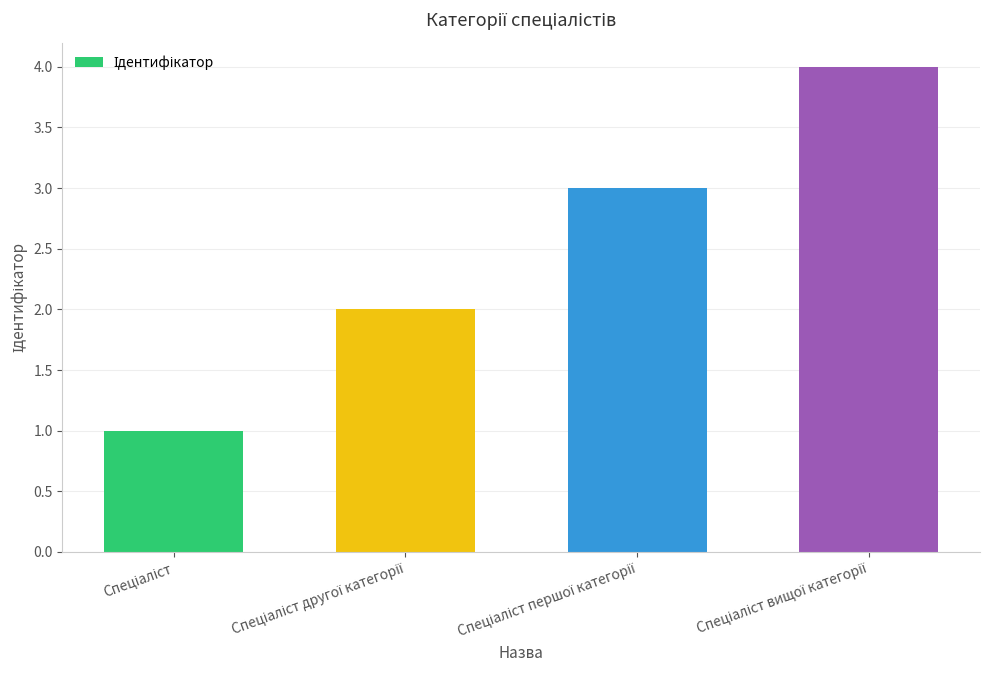

What is the greatest value displayed?

4